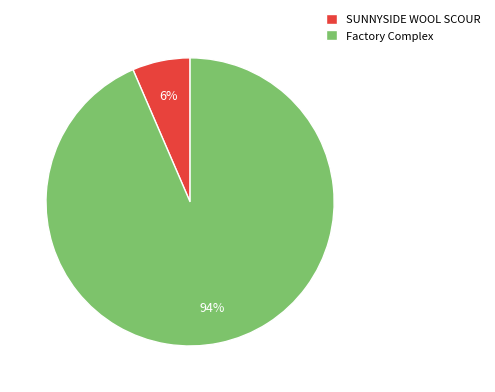

Is it true that Factory Complex is 94% of the pie?

True